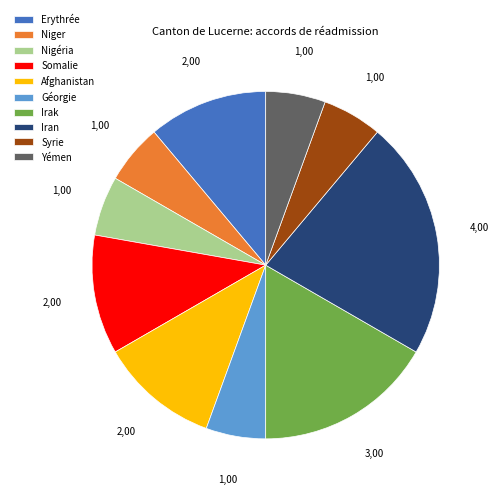

Which has a higher value, Yémen or Erythrée?

Erythrée